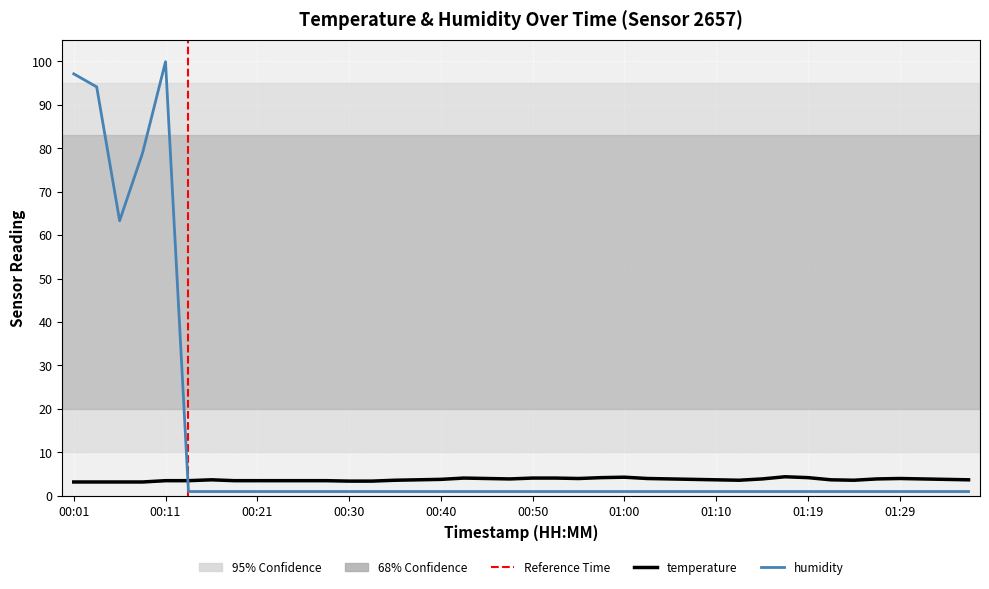

Between which two adjacent categories do temperature and humidity first intersect?

00:11 and 00:13